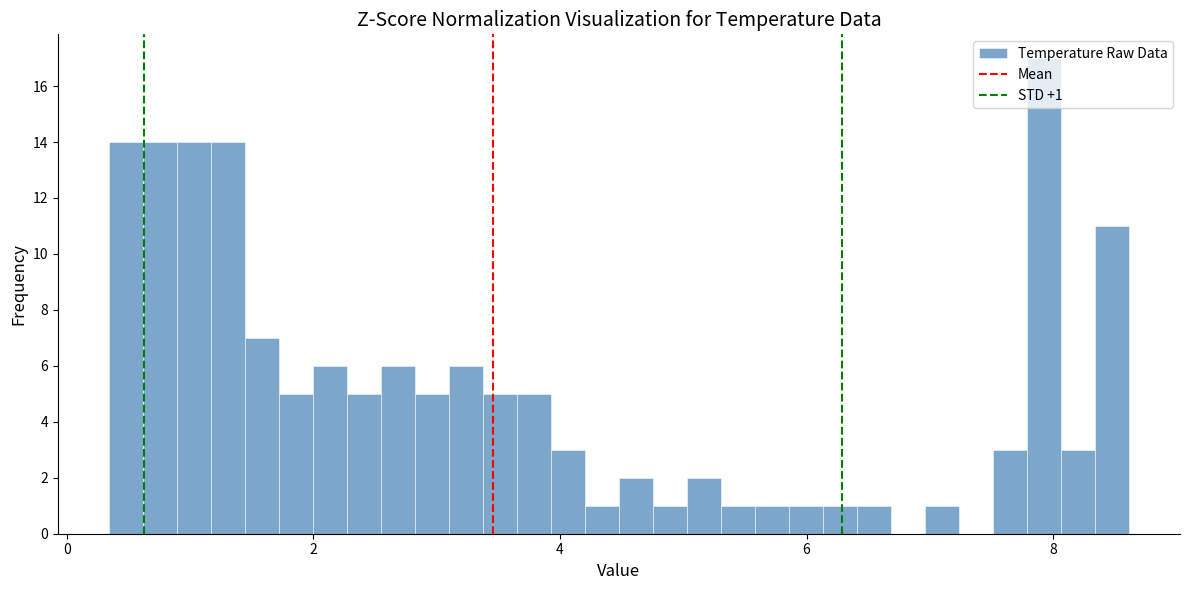

Around what value on the x-axis is the tallest bar? Give the approximate position of its centre, as read against the axis.

8.0